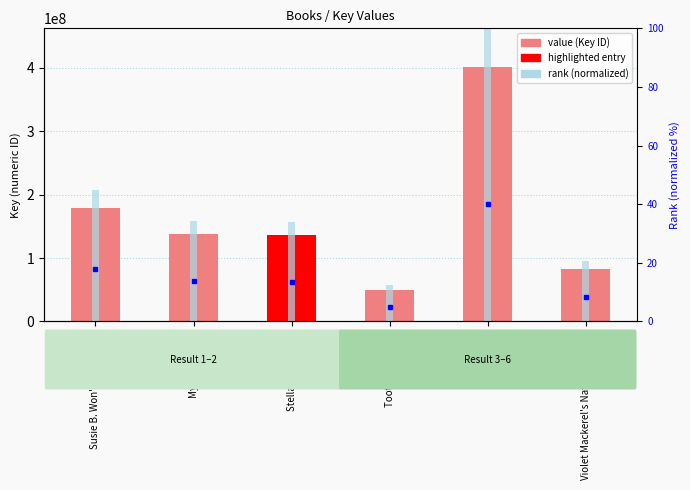

At how many categories does at least one series exceed 365089020?

1